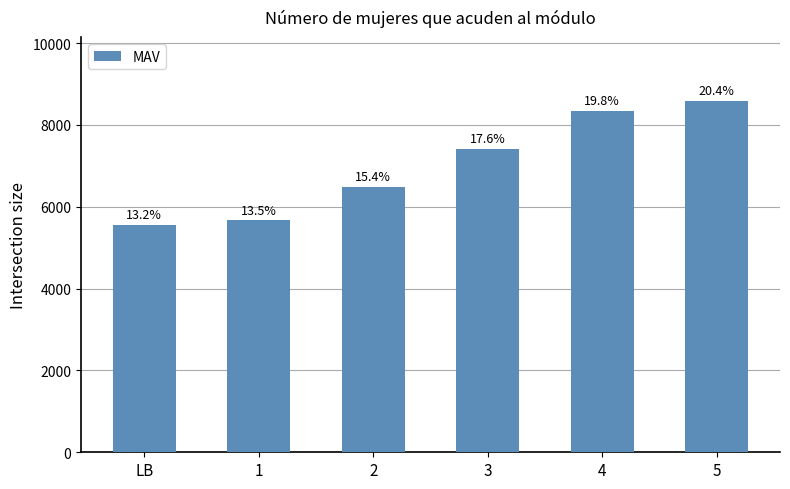

What is the difference between the maximum and minimum values?

3032.9